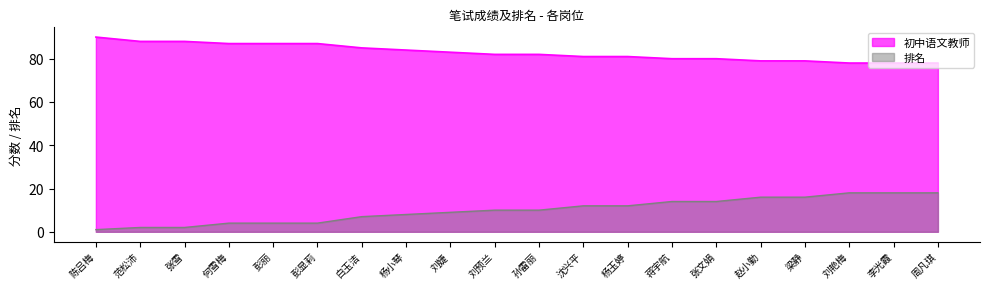

Which series has the largest total across all categories?

初中语文教师